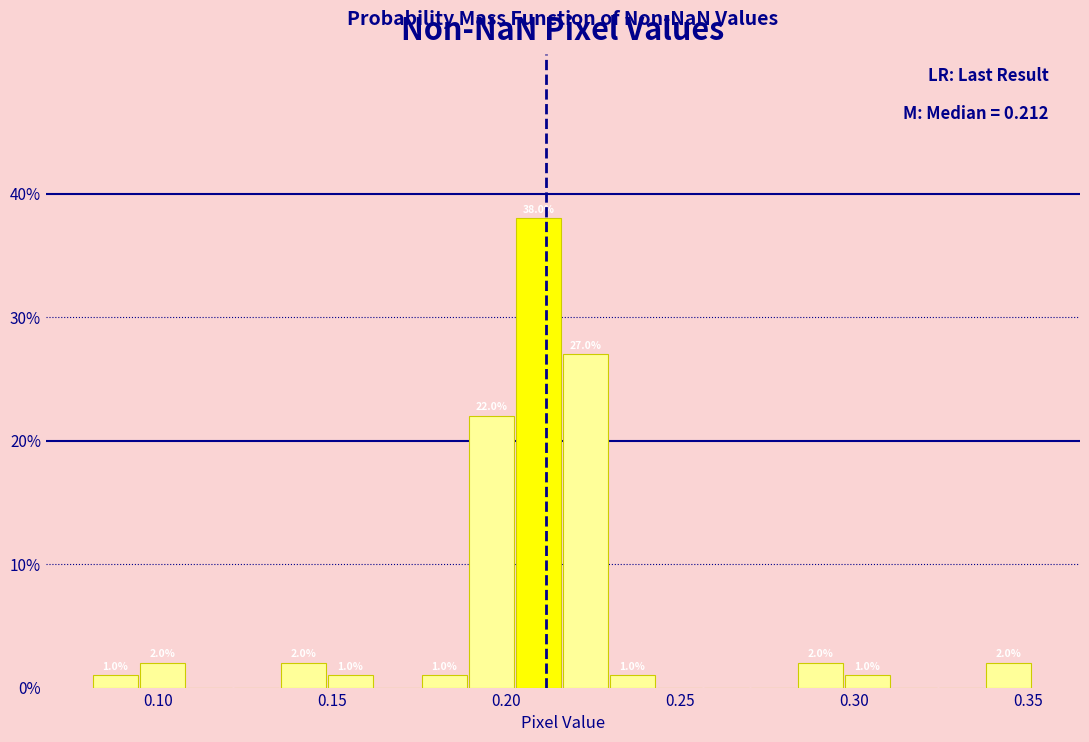

Around what value on the x-axis is the tallest bar? Give the approximate position of its centre, as read against the axis.

0.210